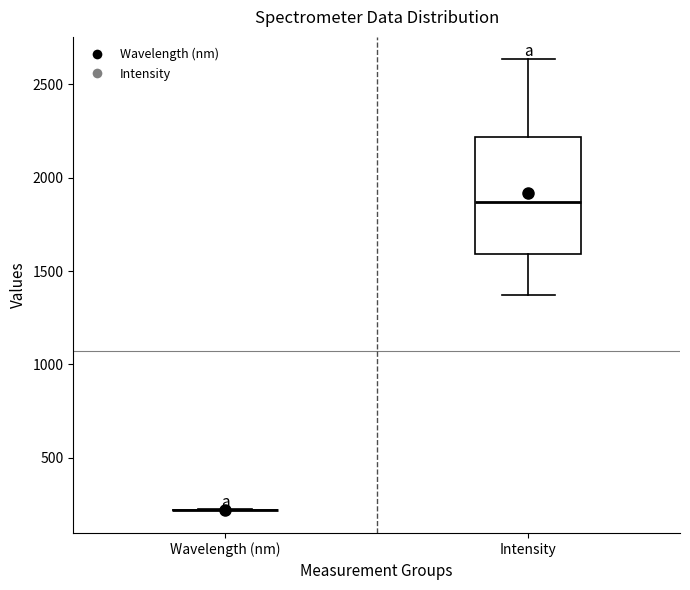

Reading left to right, read every box against the y-axis: the position of its median line, the range the box covers, and the ends of its whiskers. The values are not printed on the chart, so give them approximately, as read against the axis.

Wavelength (nm): box collapsed to a line at 200, whiskers 200 to 200
Intensity: median 1850, box 1600 to 2200, whiskers 1350 to 2650